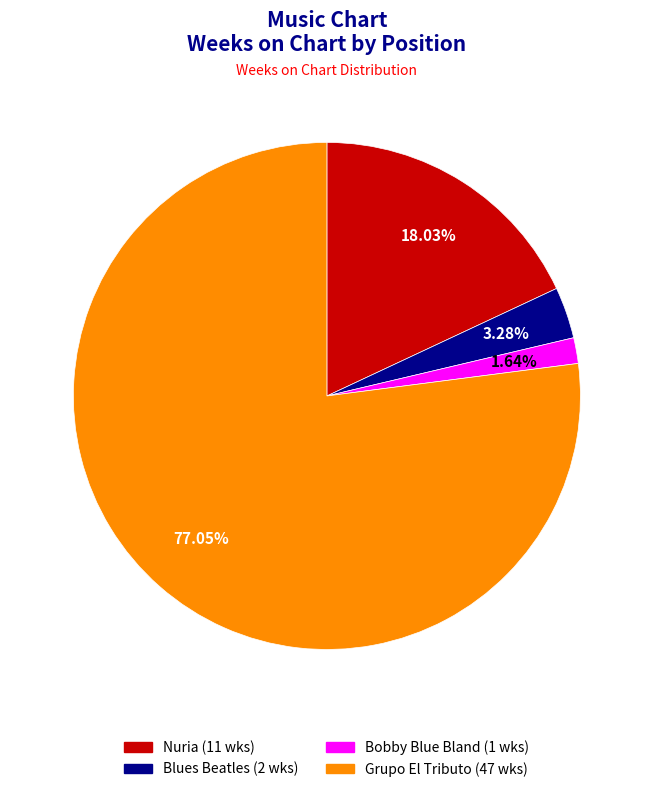

Between Blues Beatles (2 wks) and Grupo El Tributo (47 wks), which is larger?

Grupo El Tributo (47 wks)